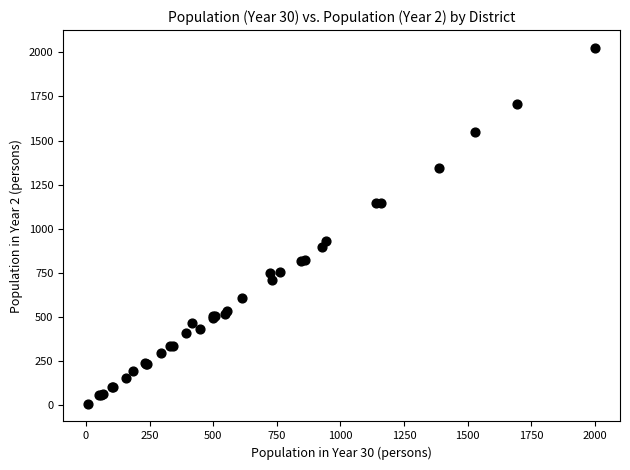

What Y value in the scatter plot is closest to 1017?

928